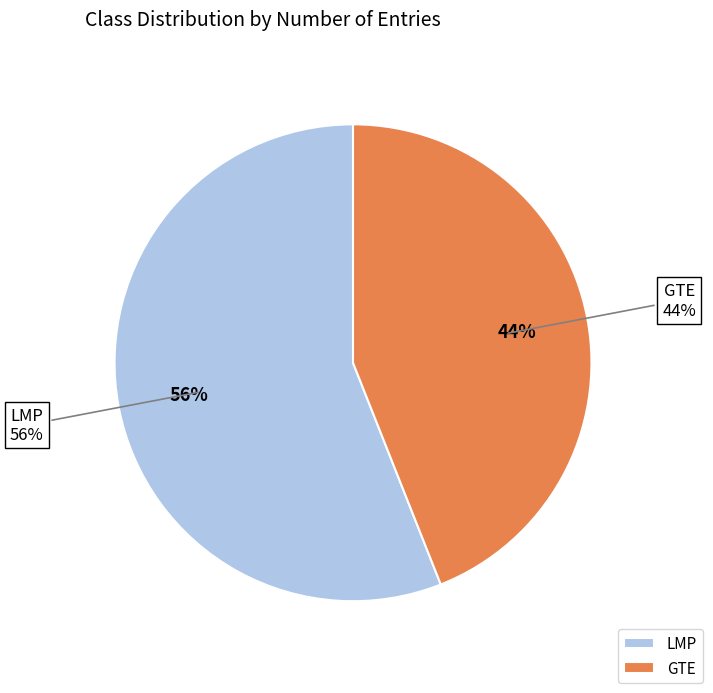

What percentage is the GTE slice, to the nearest percent?

44%